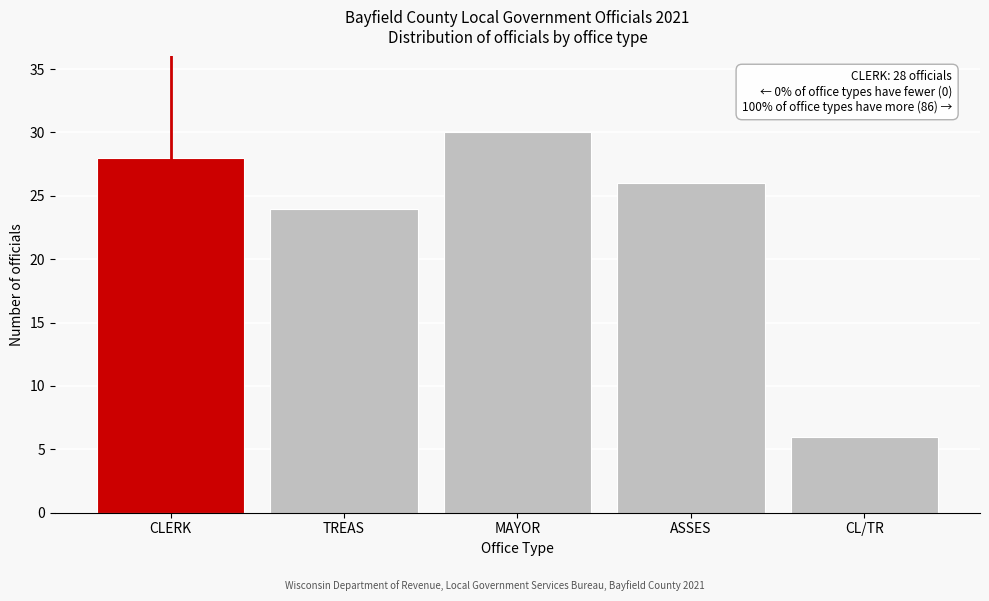

Reading left to right, what are all the values shown in this chart?

28	24	30	26	6